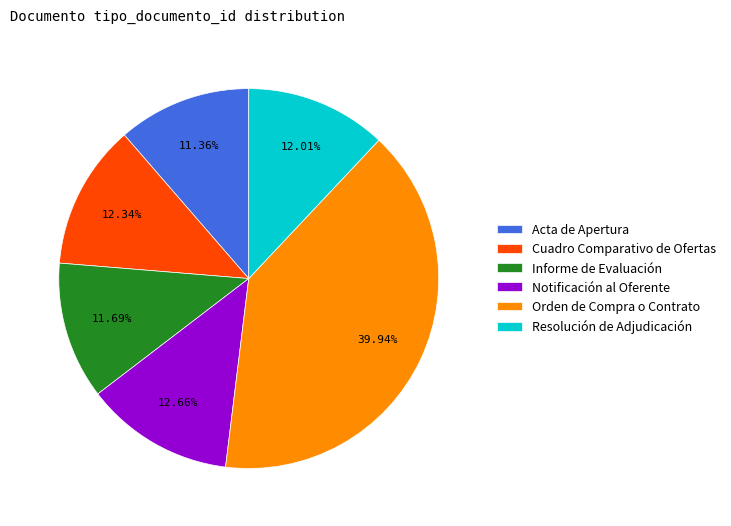

How much of the chart is everything except Notificación al Oferente?

87.3%